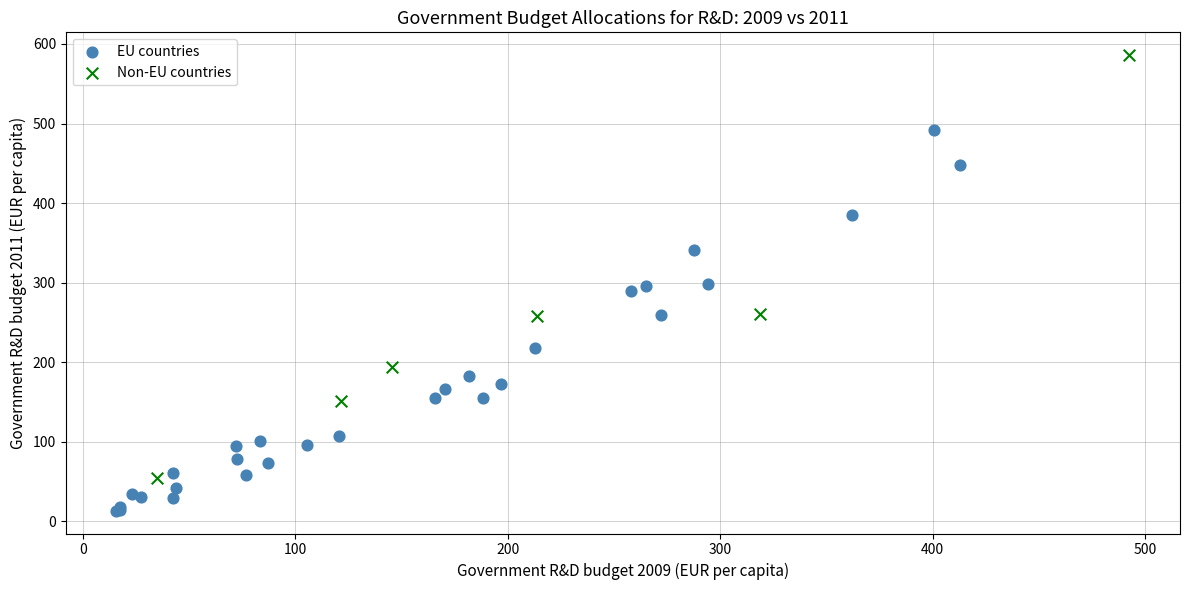

Which series contains the lowest Y value?

EU countries